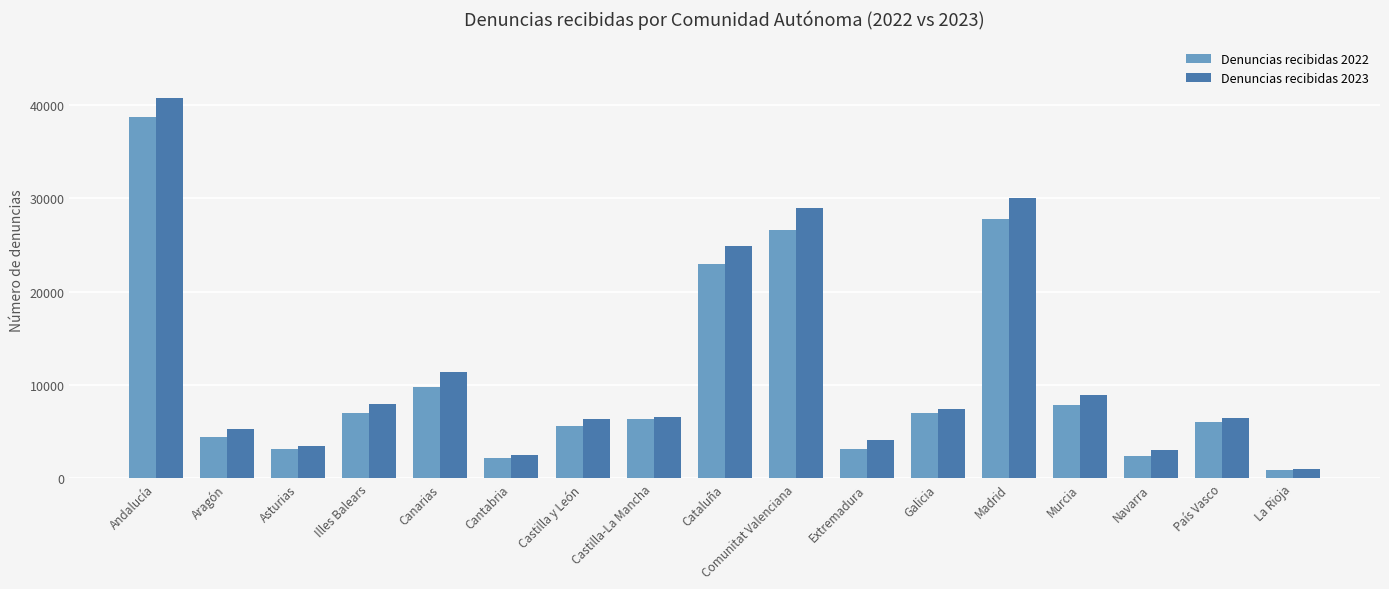

At how many categories does at least one series exceed 36809?

1